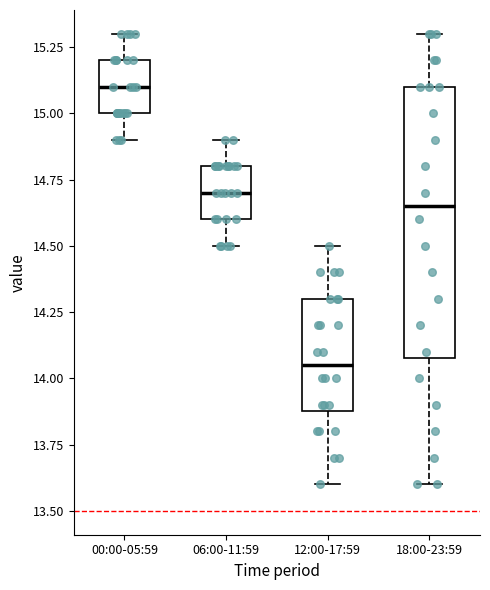

Which box is the tallest, from its lower edge to its upper edge?

18:00-23:59